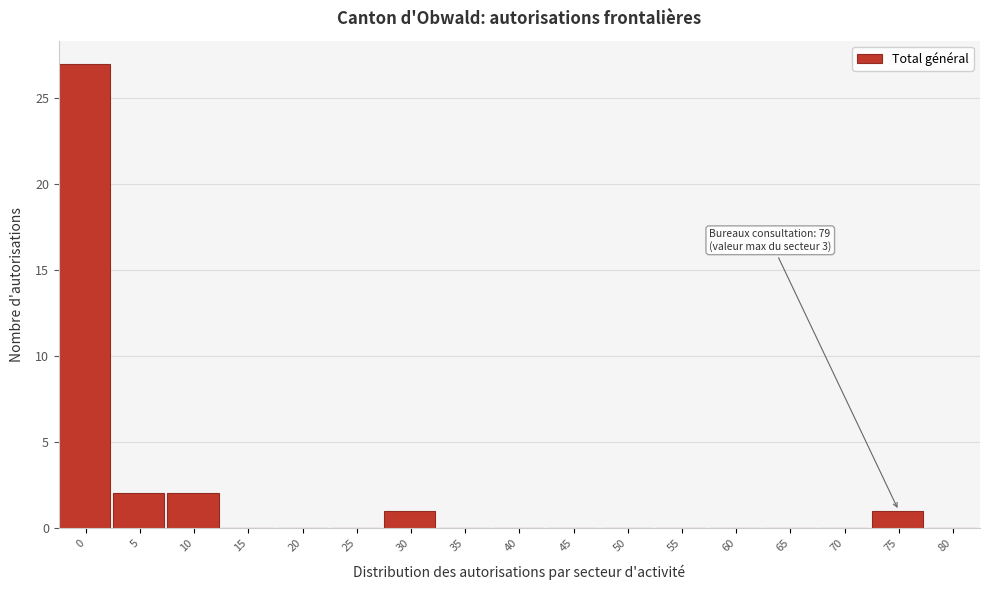

Reading left to right, what are all the values shown in this chart?

0=27	5=2	10=2	15=0	20=0	25=0	30=1	35=0	40=0	45=0	50=0	55=0	60=0	65=0	70=0	75=1	80=0